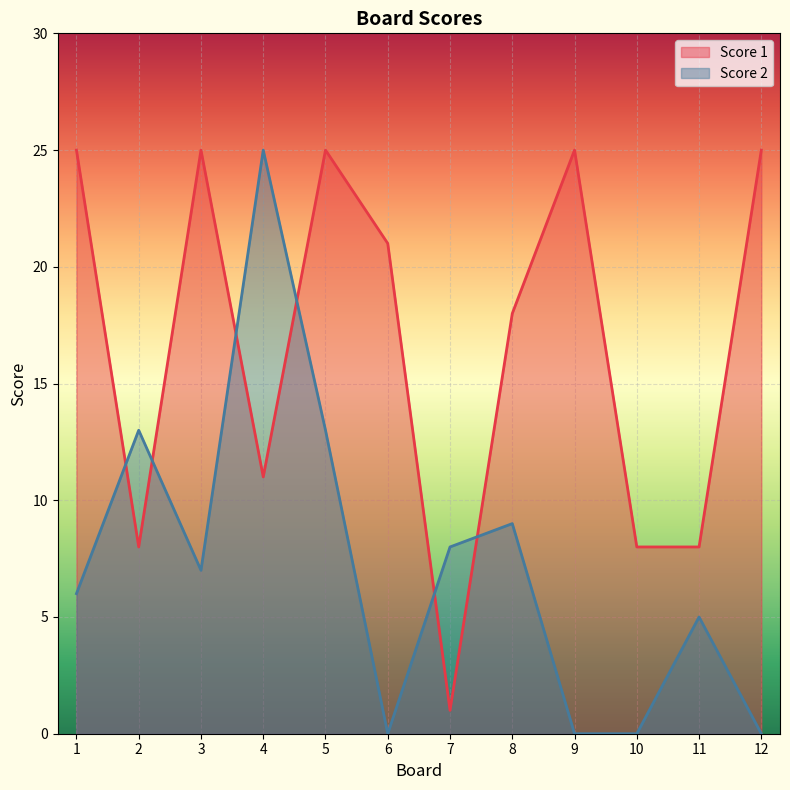

At how many categories does at least one series exceed 7?

12